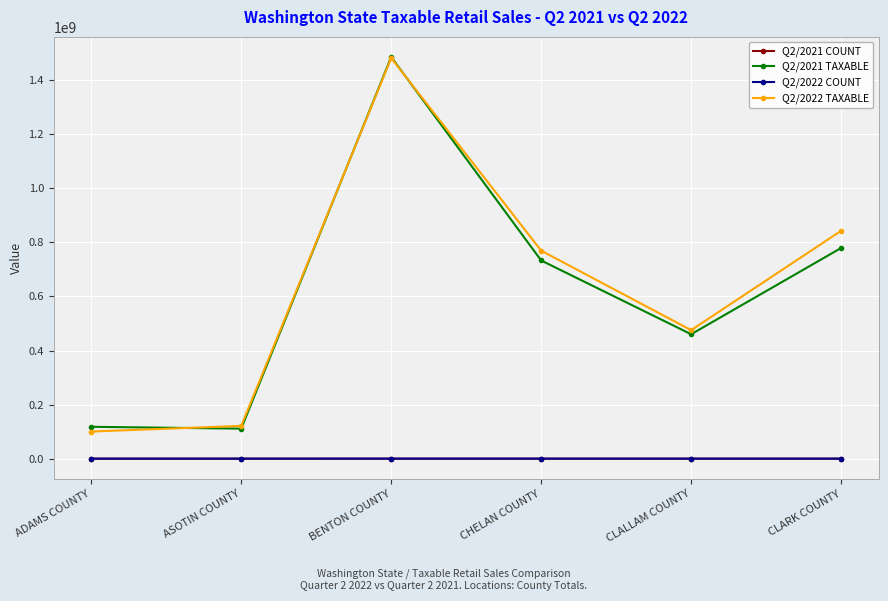

What is the sum of all Q2/2022 COUNT values?

139562